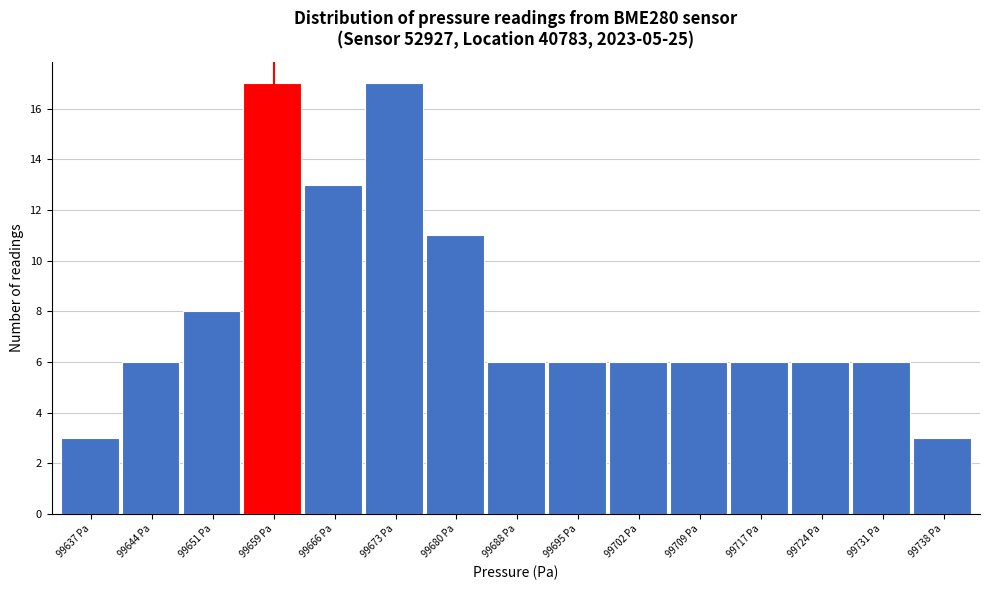

Reading left to right, list all the values displayed in this chart.

99637 Pa=3	99644 Pa=6	99651 Pa=8	99659 Pa=17	99666 Pa=13	99673 Pa=17	99680 Pa=11	99688 Pa=6	99695 Pa=6	99702 Pa=6	99709 Pa=6	99717 Pa=6	99724 Pa=6	99731 Pa=6	99738 Pa=3